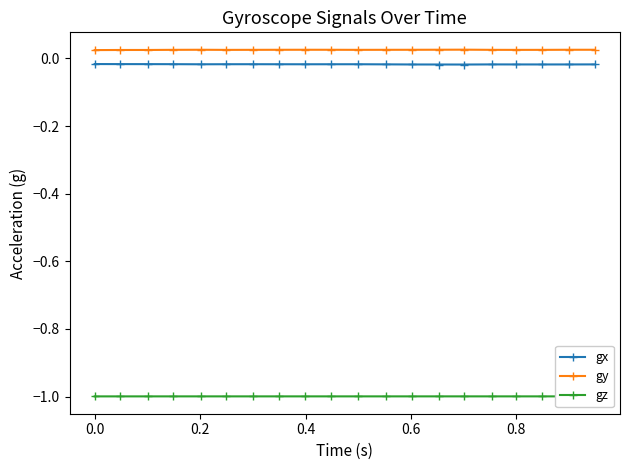

What is the value of the gz point at the 6th from the left?

-1.0